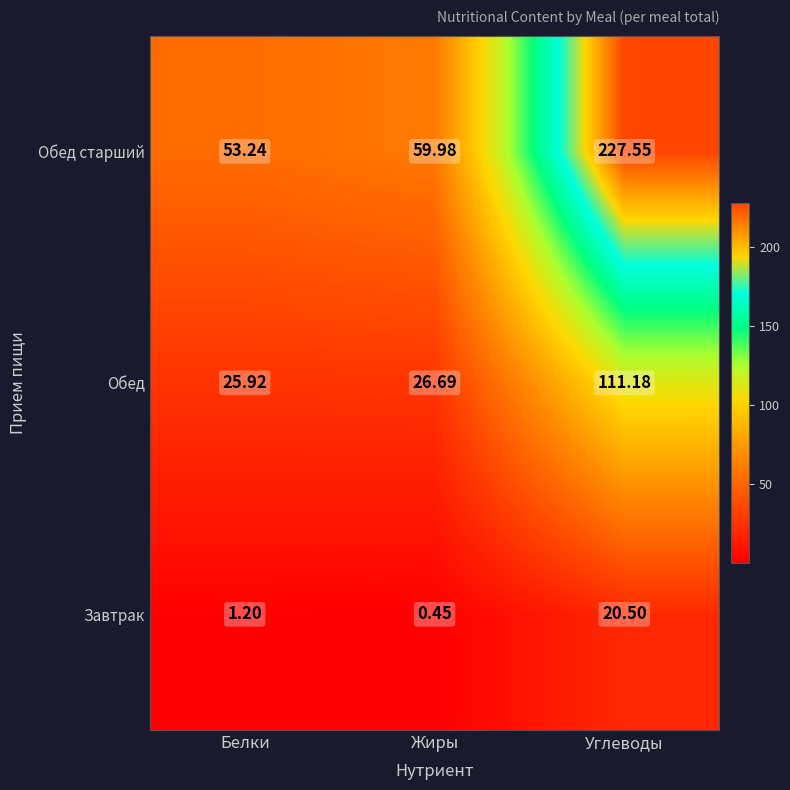

List the series in order of their overall mean, highest first.

Обед старший, Обед, Завтрак